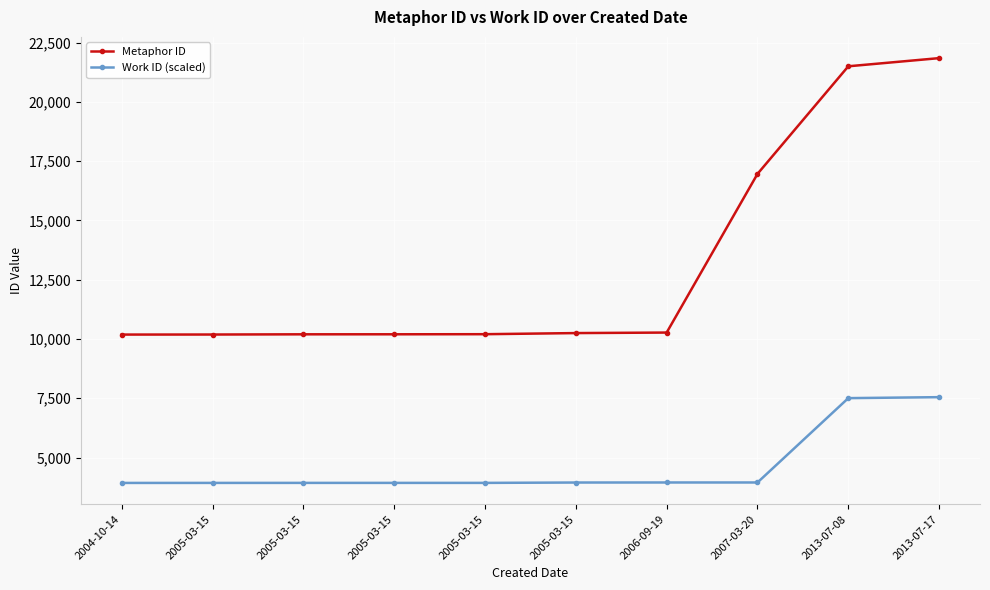

List the series in order of their peak value, lowest first.

Work ID (scaled), Metaphor ID